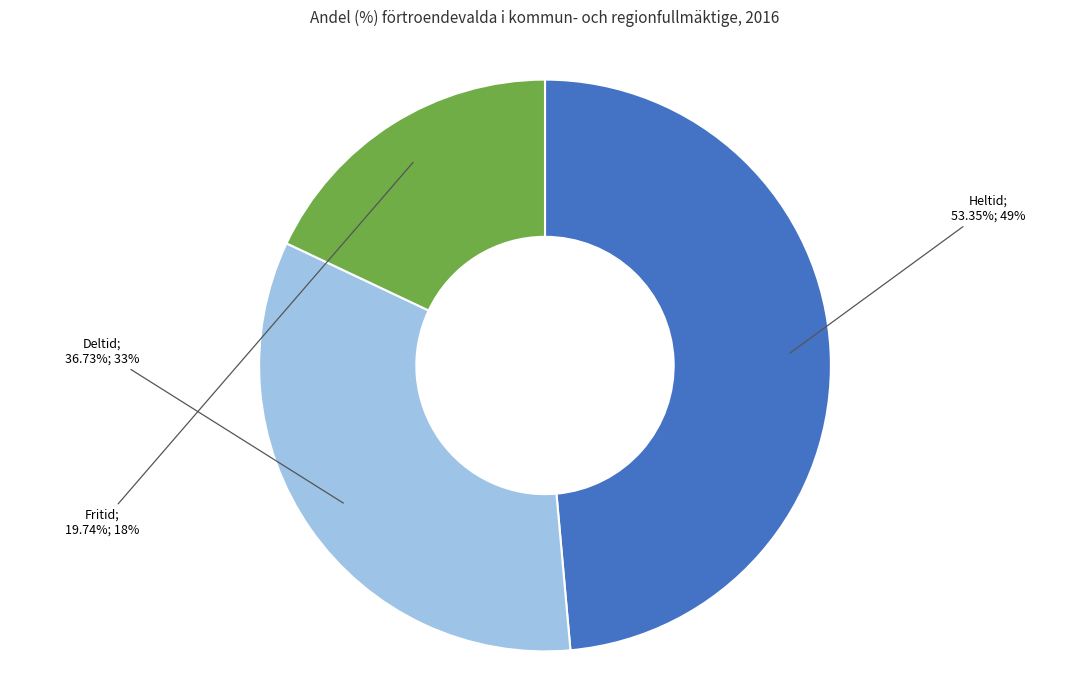

True or false: Heltid accounts for 56% of the total.

False